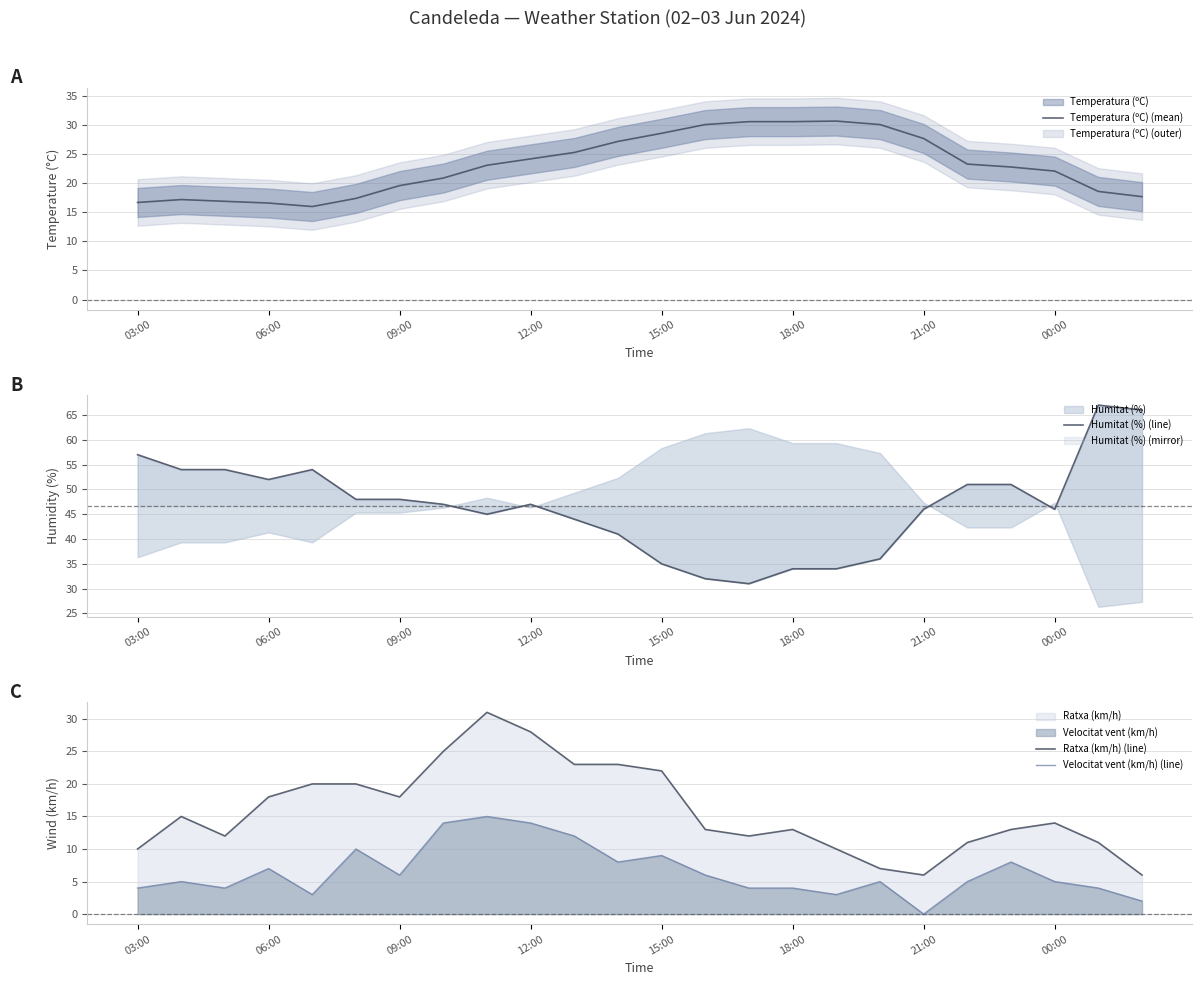

Does the chart display data point markers on the line(s)?

No